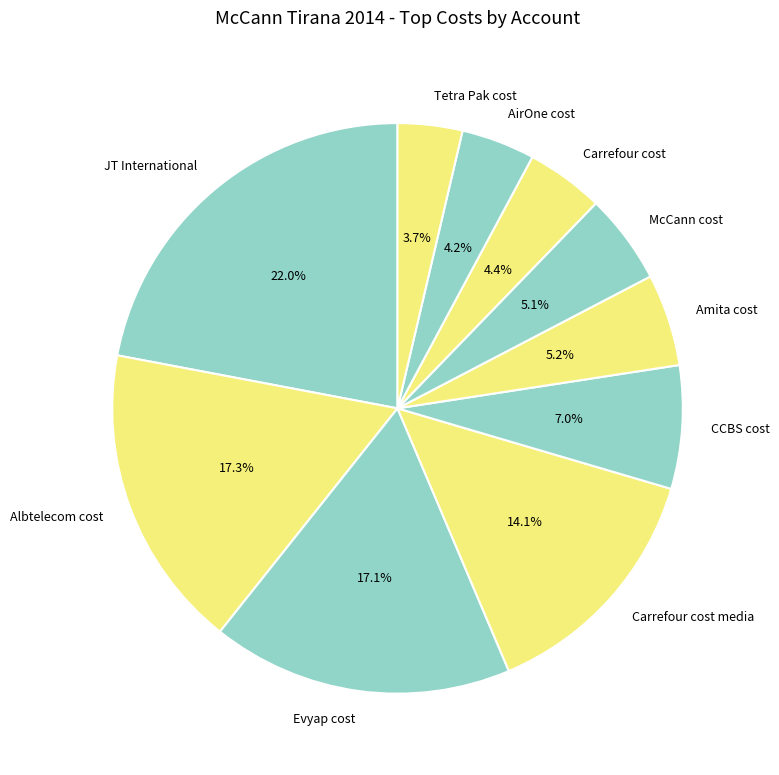

How many slices are in this pie chart?

10